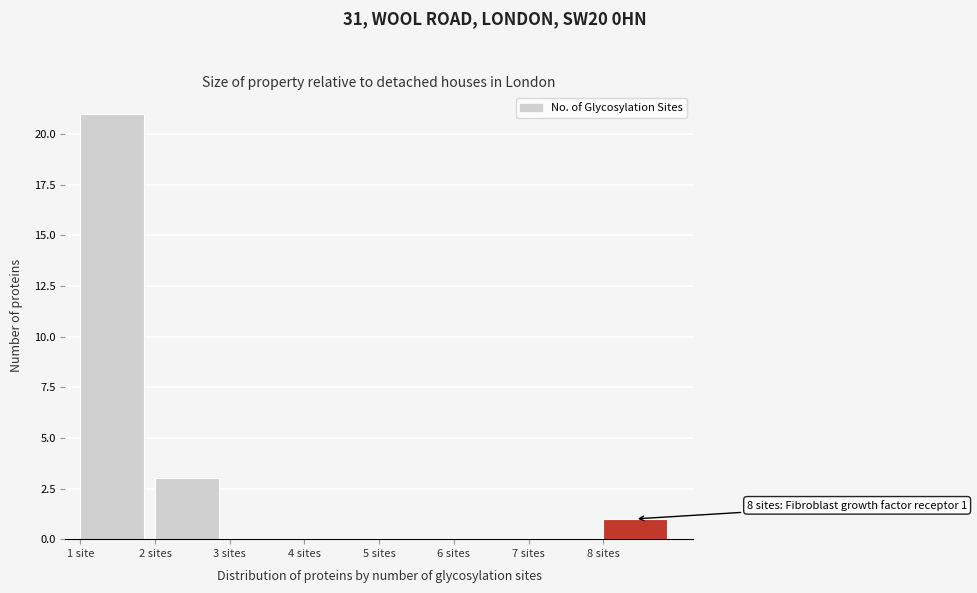

Reading left to right, transcribe all the data shown in this chart.

1 site=21	2 sites=3	3 sites=0	4 sites=0	5 sites=0	6 sites=0	7 sites=0	8 sites=1